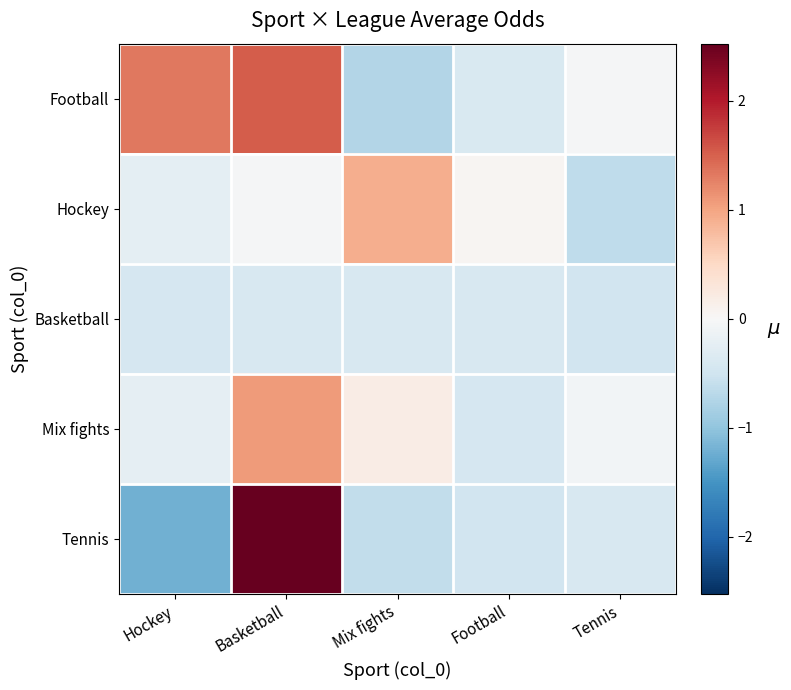

How many distinct data groups are displayed?

5